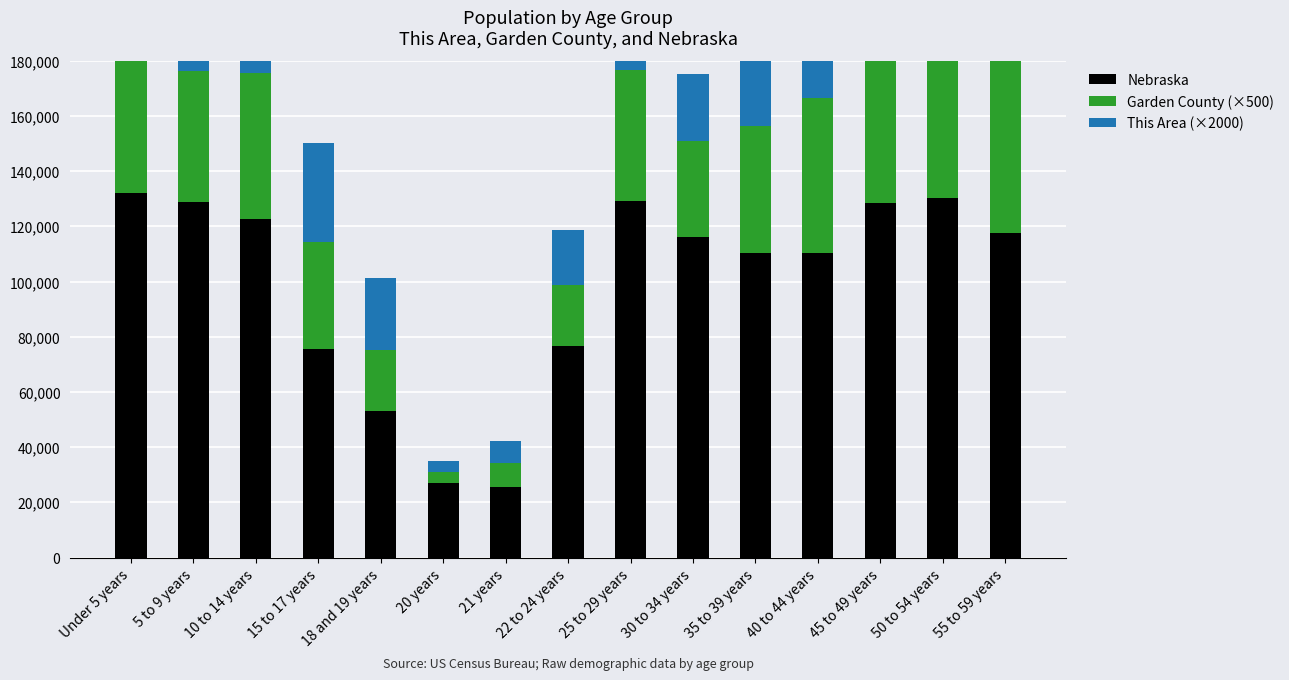

Is the value of Nebraska at Under 5 years greater than the value of This Area (×2000) at 45 to 49 years?

Yes